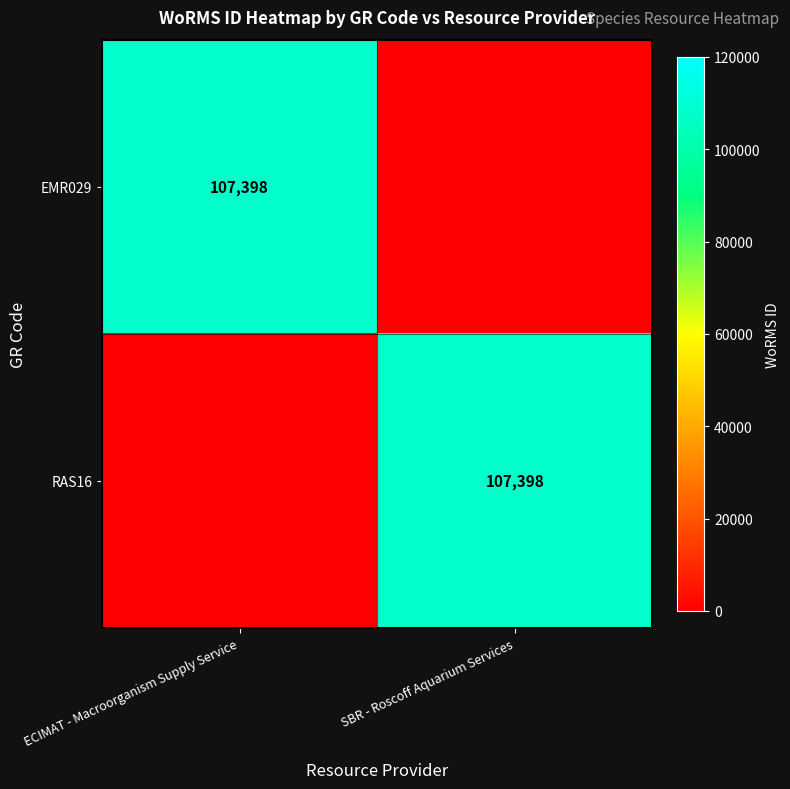

At ECIMAT - Macroorganism Supply Service, list the series in order from smallest to largest.

RAS16, EMR029